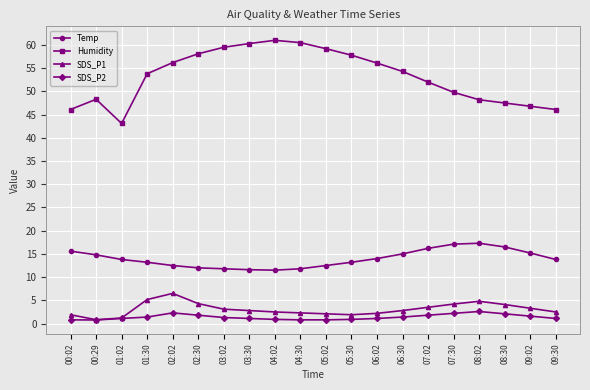

The SDS_P1 series shows 0.8 at 00:29. True or false?

True